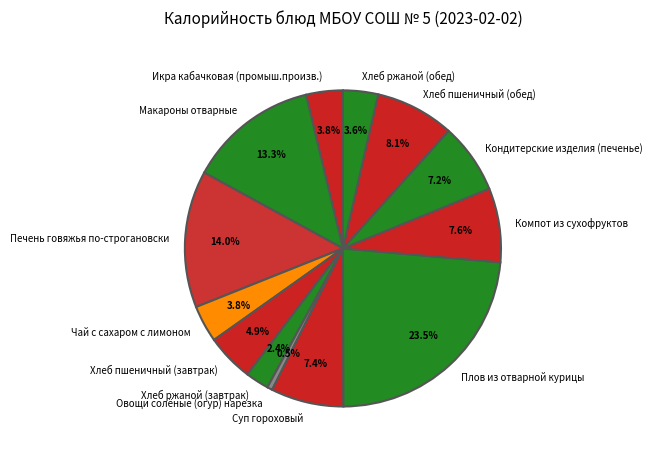

How many segments does this pie chart have?

13